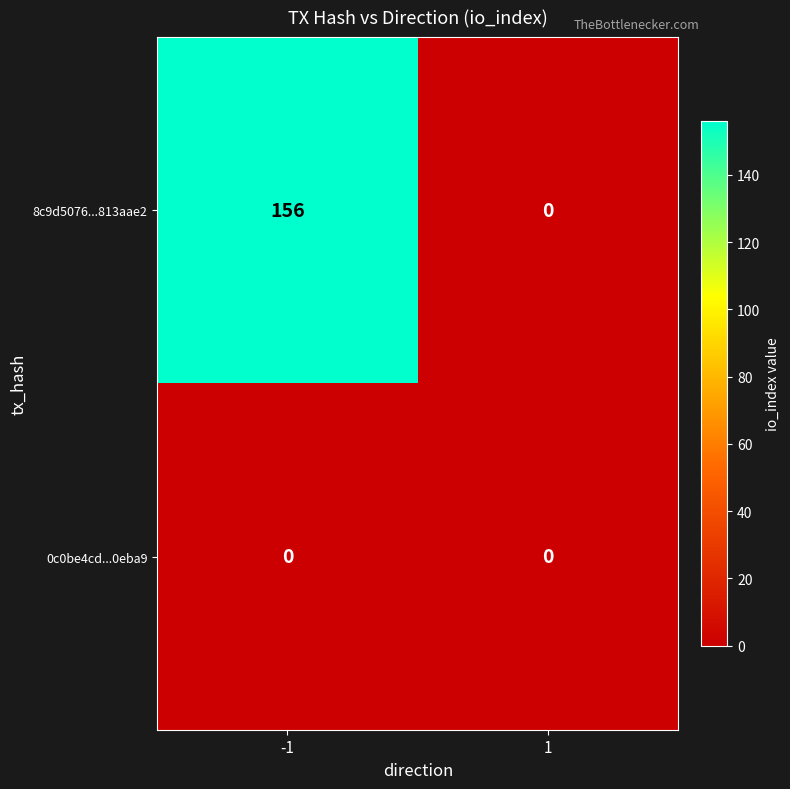

Which series has the largest range (max minus min)?

8c9d5076...813aae2